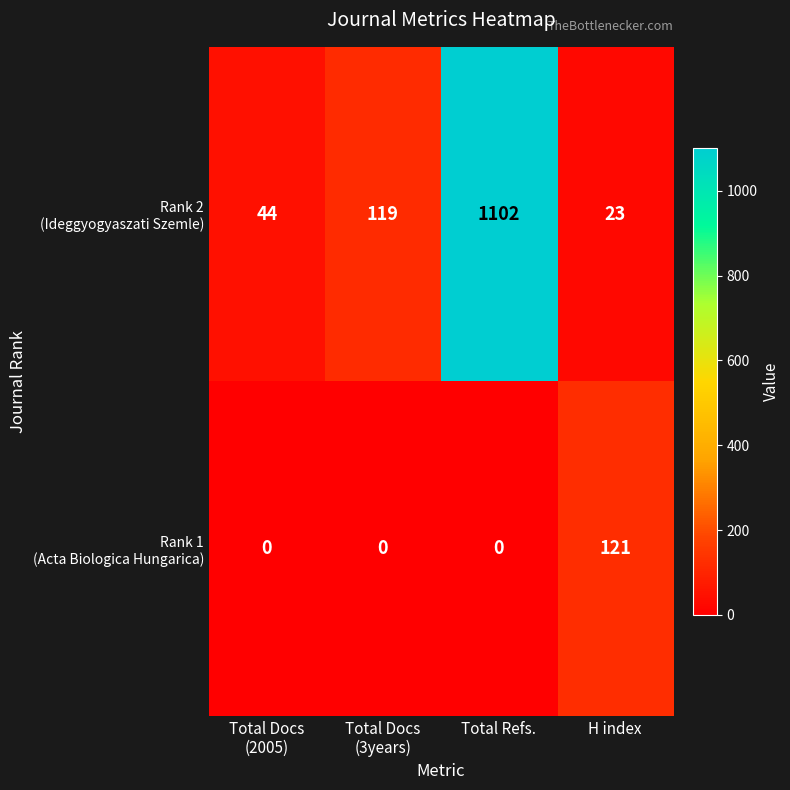

How many series are shown in this chart?

2